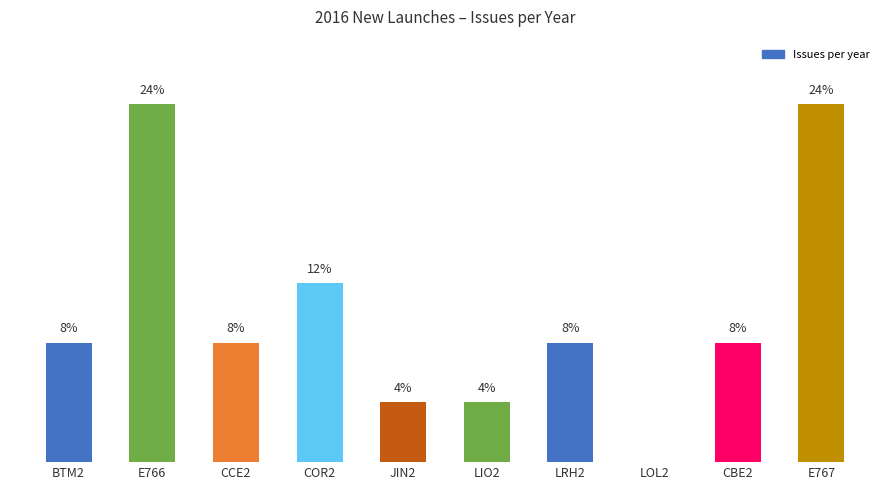

Which has a higher value, E766 or COR2?

E766